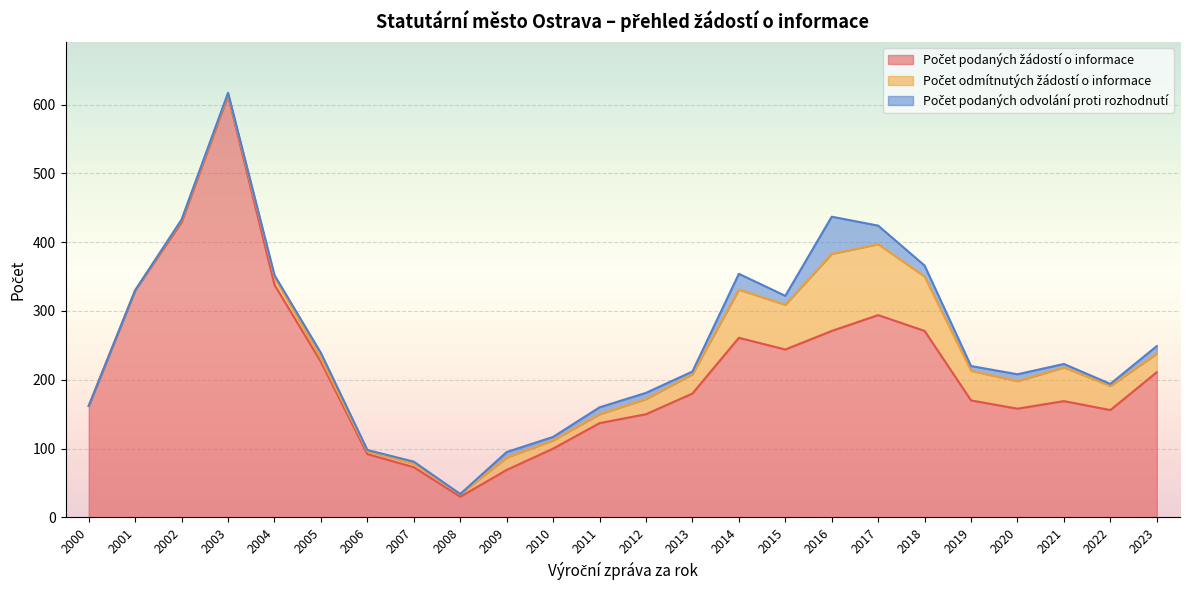

At which category does Počet podaných odvolání proti rozhodnutí reach its first local peak?

2005